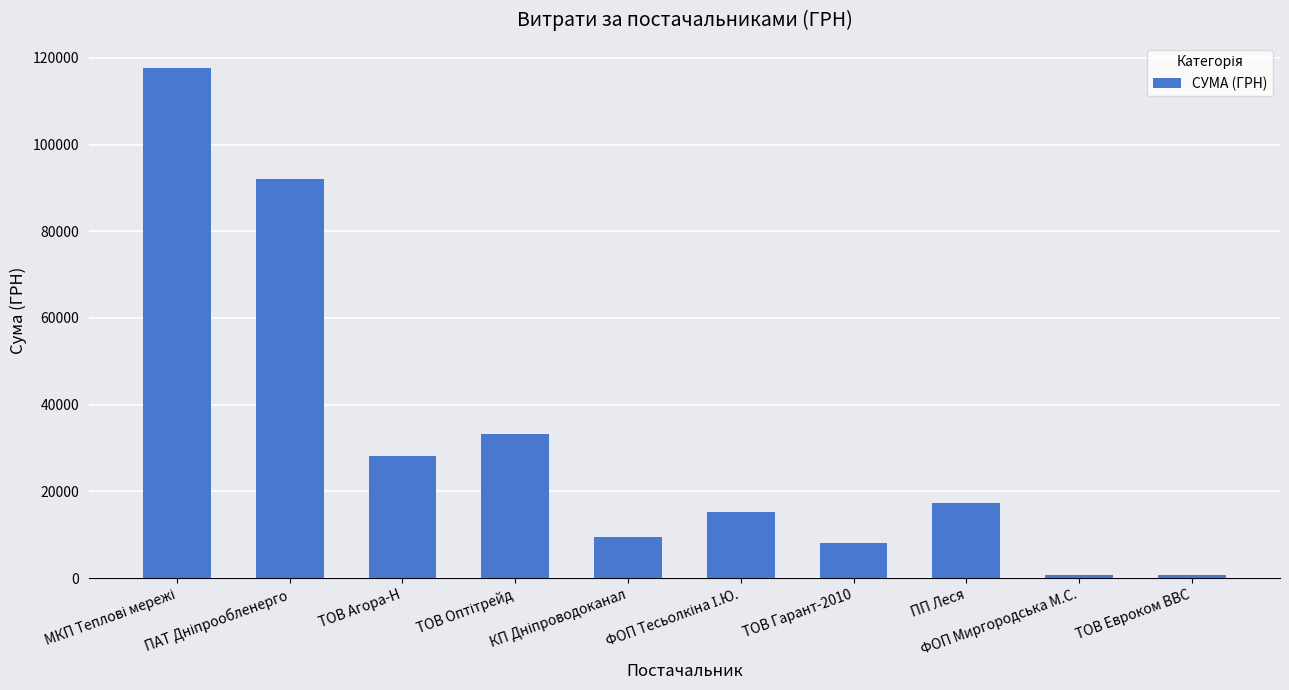

What is the greatest value displayed?

117568.8